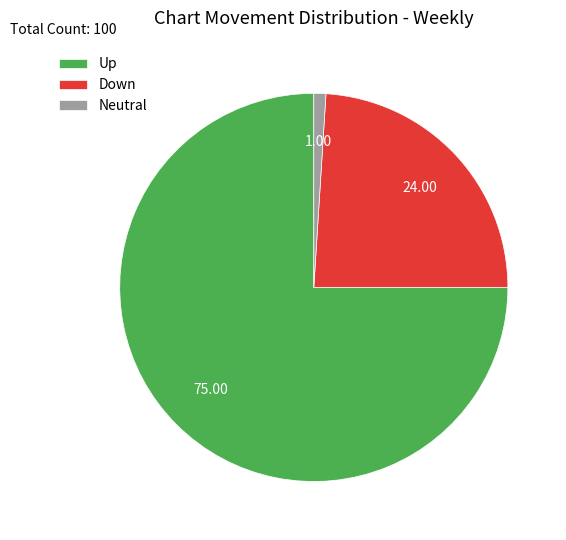

Approximately how many times larger is the value at Down compared to Up?

0.3